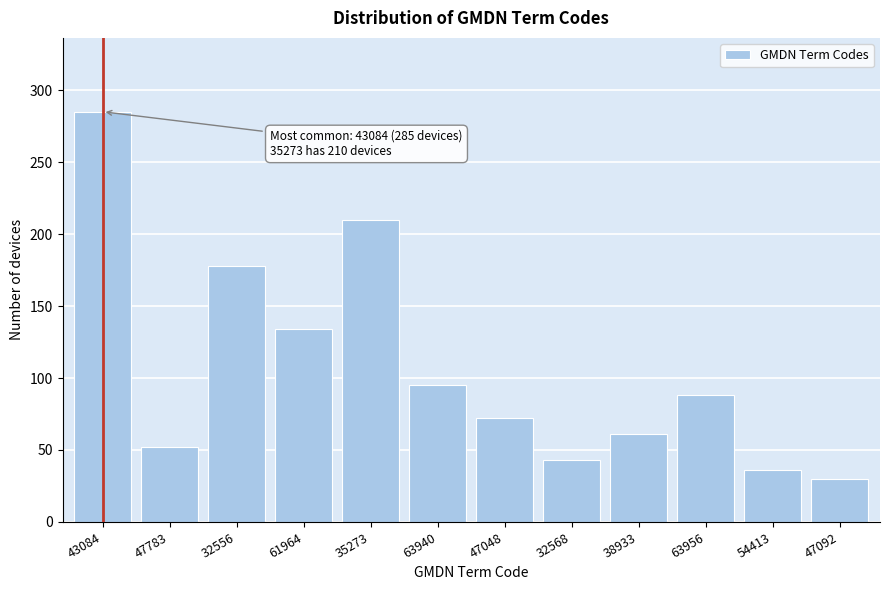

Reading left to right, what are all the values shown in this chart?

43084=285	47783=52	32556=178	61964=134	35273=210	63940=95	47048=72	32568=43	38933=61	63956=88	54413=36	47092=30